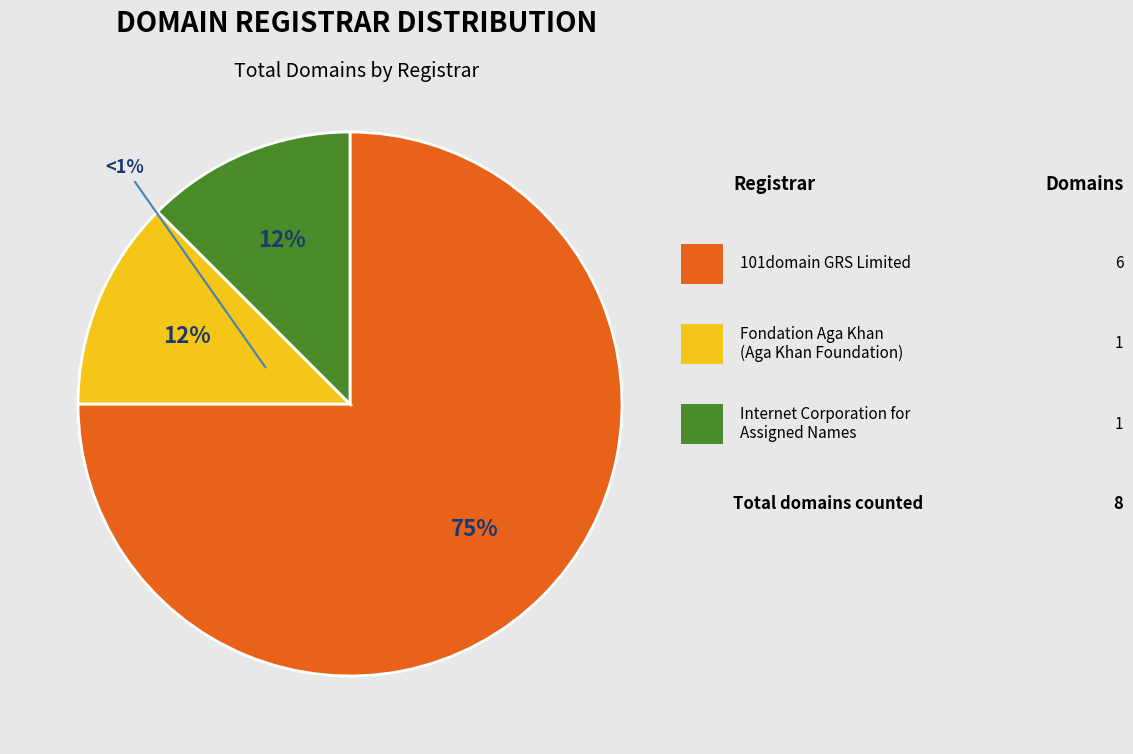

How many slices are in this pie chart?

3